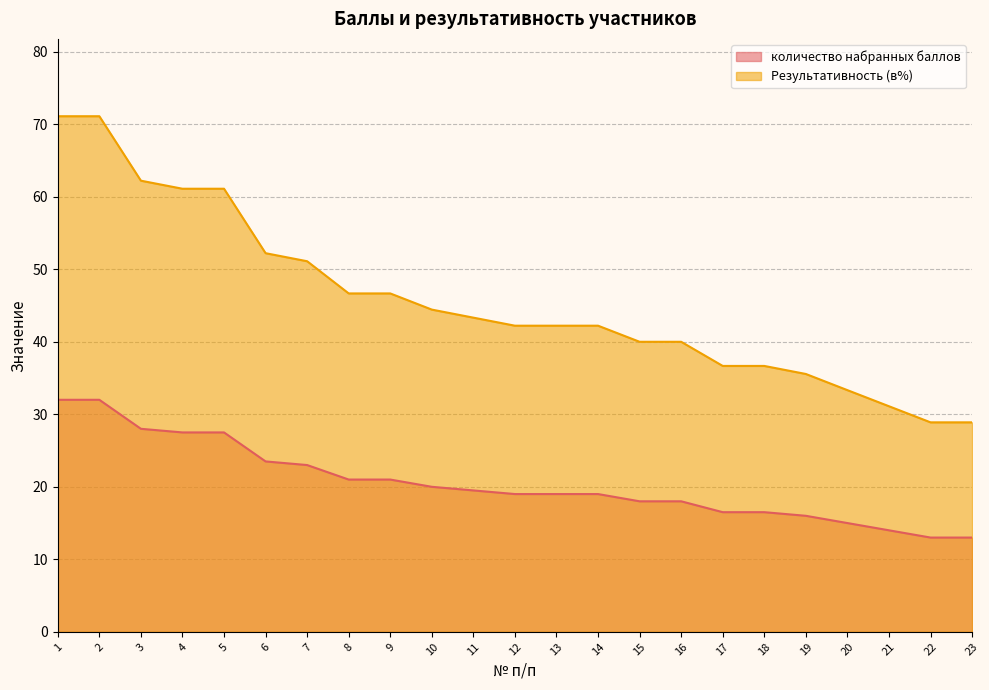

What is the smallest value displayed?

13.0